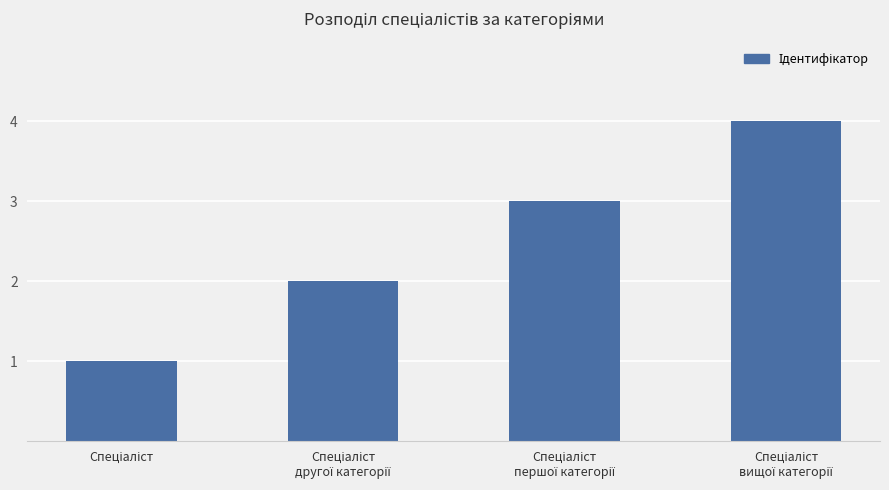

What is the difference between the maximum and minimum values?

3